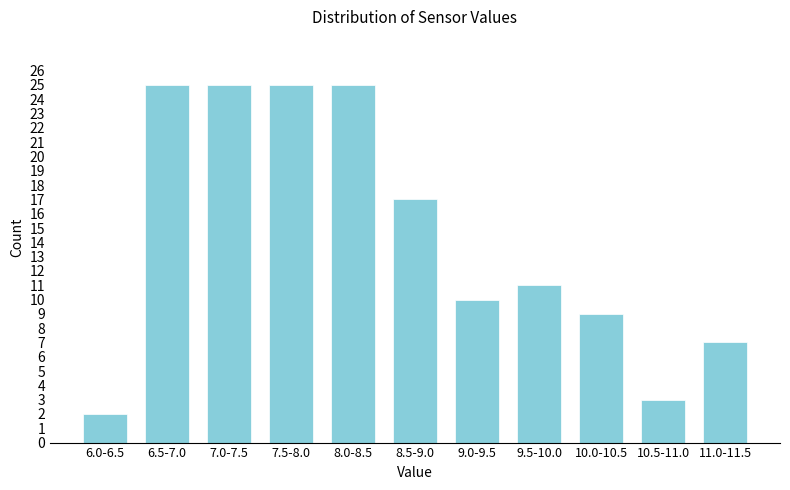

Reading left to right, what are all the values shown in this chart?

2	25	25	25	25	17	10	11	9	3	7